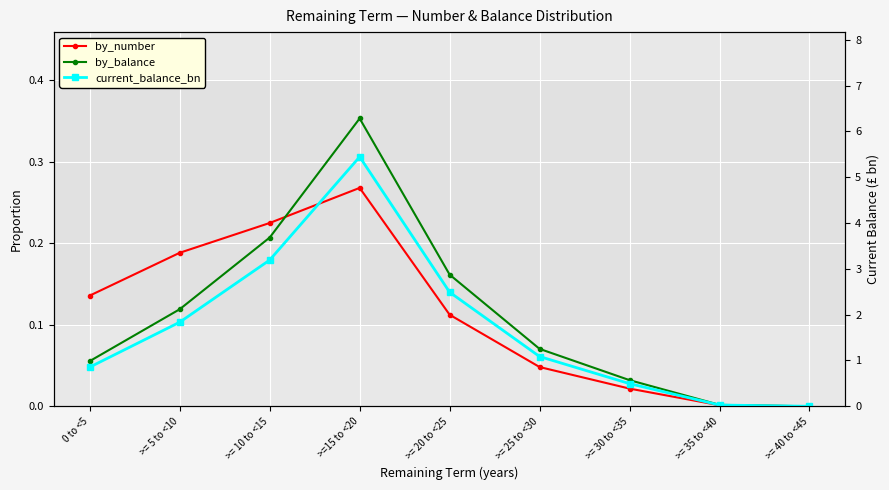

What is the difference between the maximum and second lowest values in the current_balance_bn series?

5.4